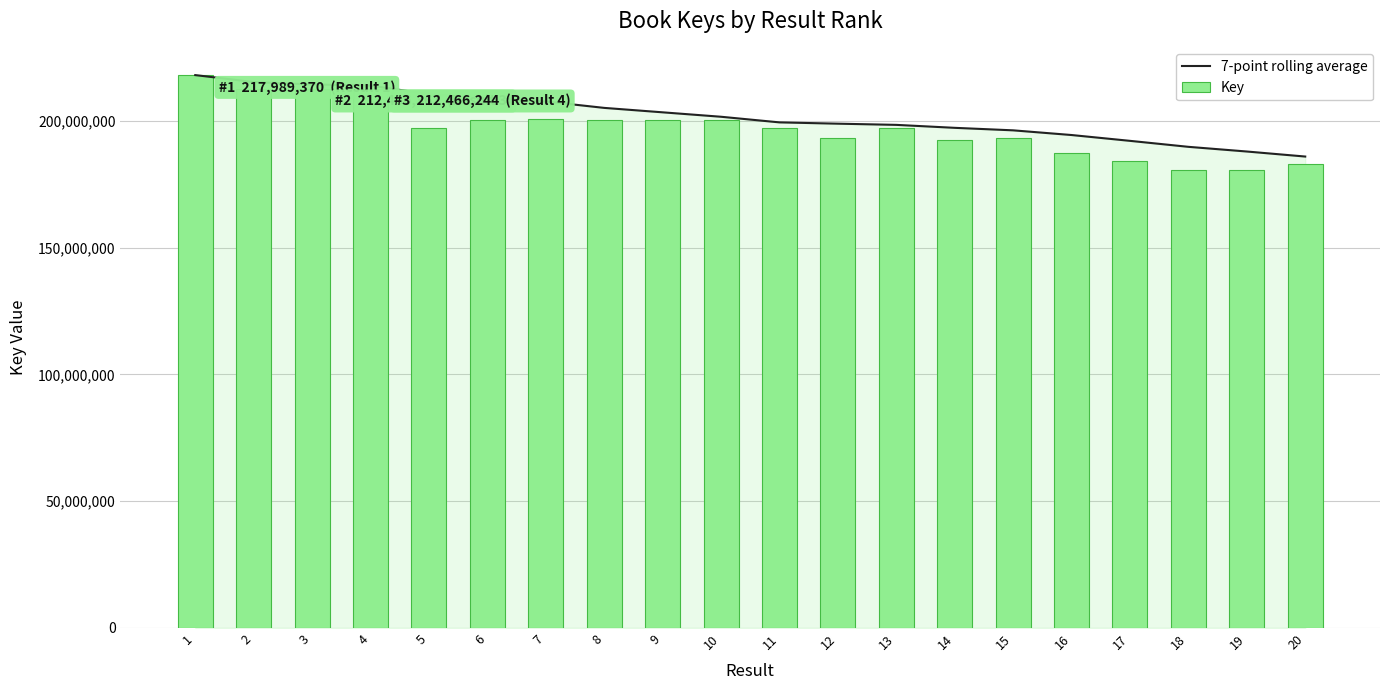

The value of 7-point rolling average at 3 is 214307227.3. True or false?

True